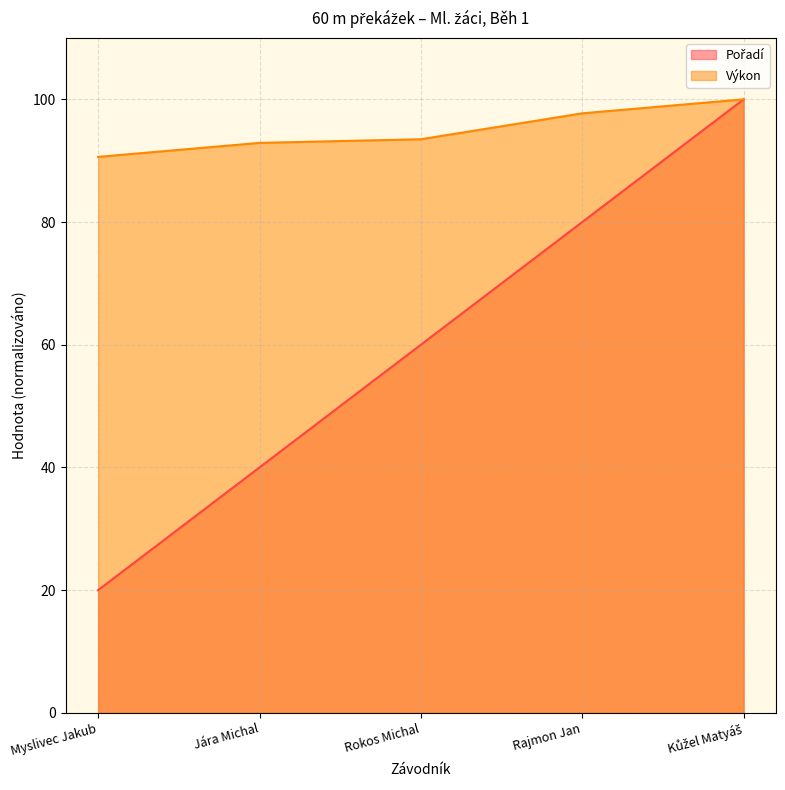

Is it true that Pořadí equals 38.5 at Rajmon Jan?

False